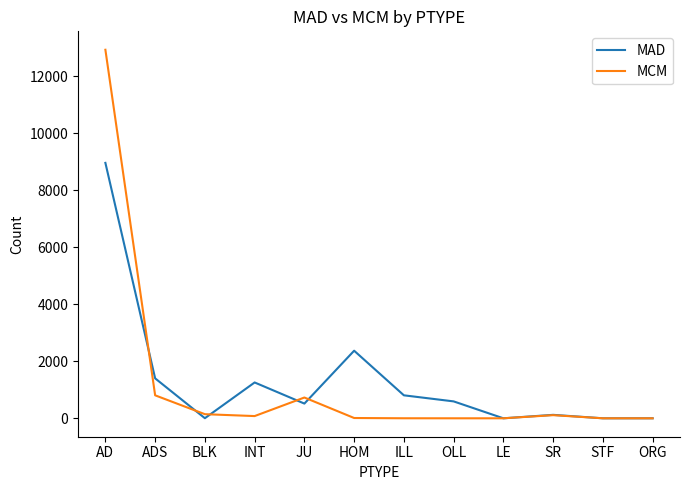

The value of MAD at AD is 5282. True or false?

False